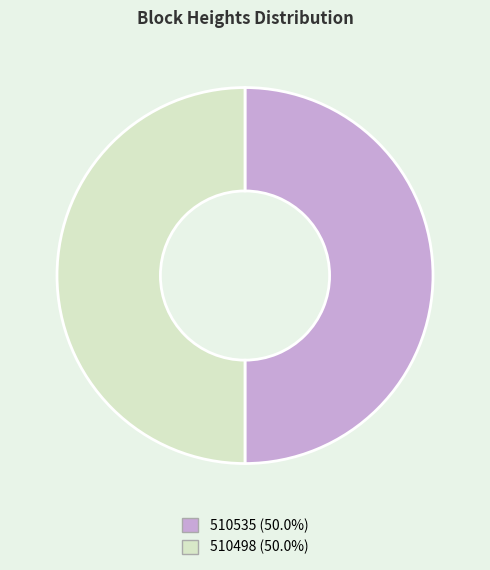

What is the ratio of the value at 510535 to the value at 510498?

1.0